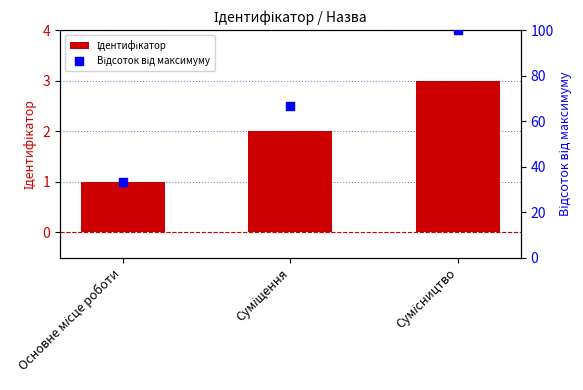

What are all the series names shown in the legend?

Ідентифікатор, Відсоток від максимуму